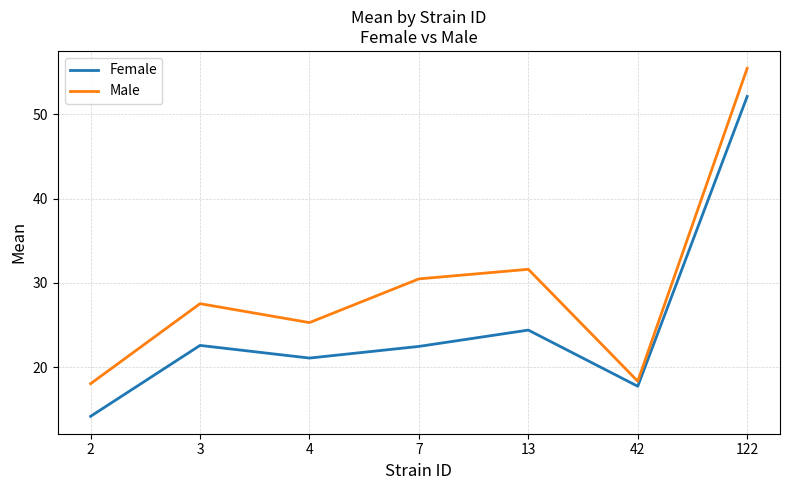

Where does the Male series first go above 27?

3